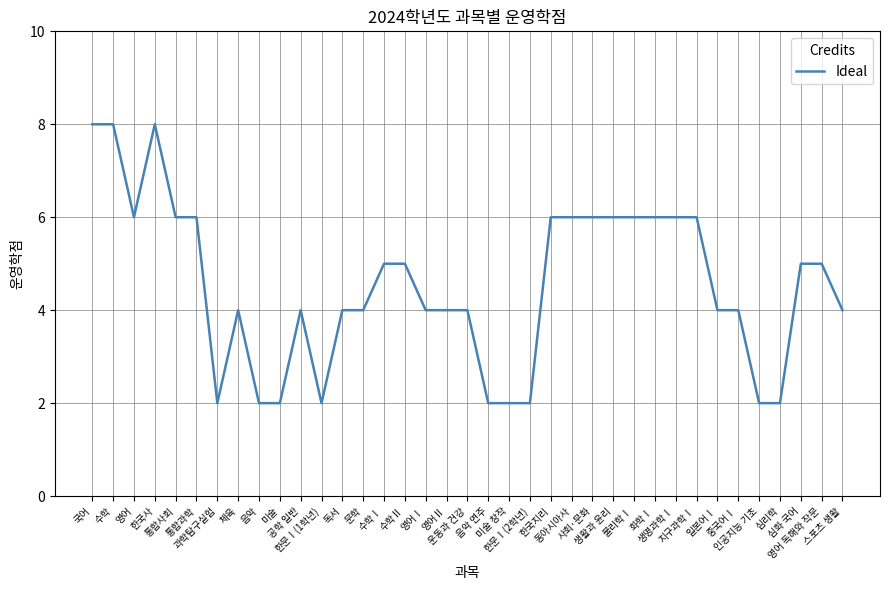

What is the difference between the maximum and minimum values?

6